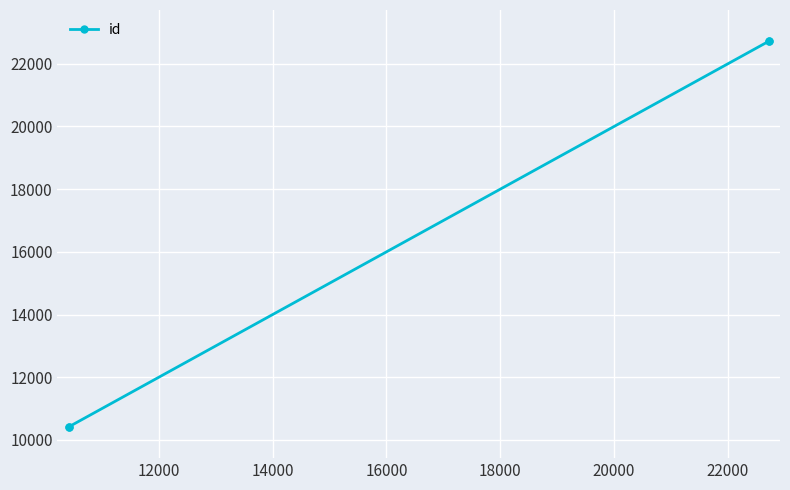

What is the average value?

16568